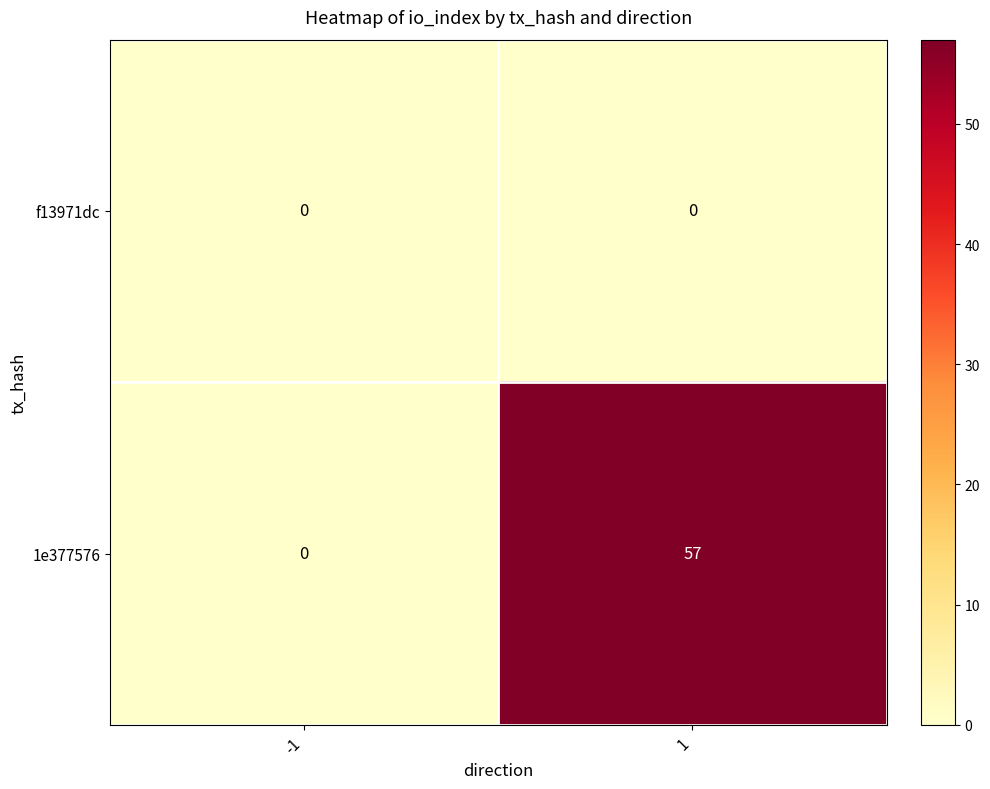

Reading right to left, transcribe all the data shown in this chart.

f13971dc: 0	0
1e377576: 57	0